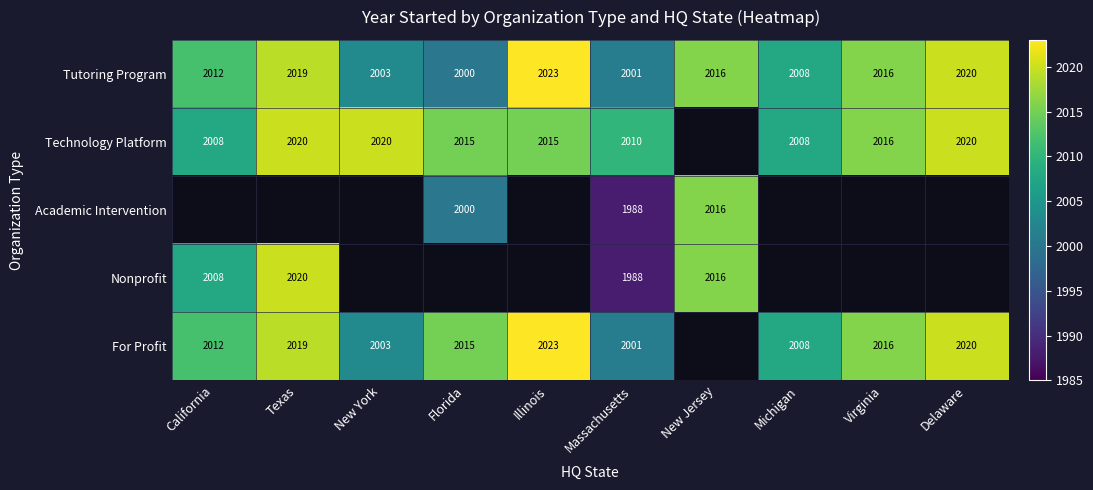

What is the sum of all Tutoring Program values?

20118